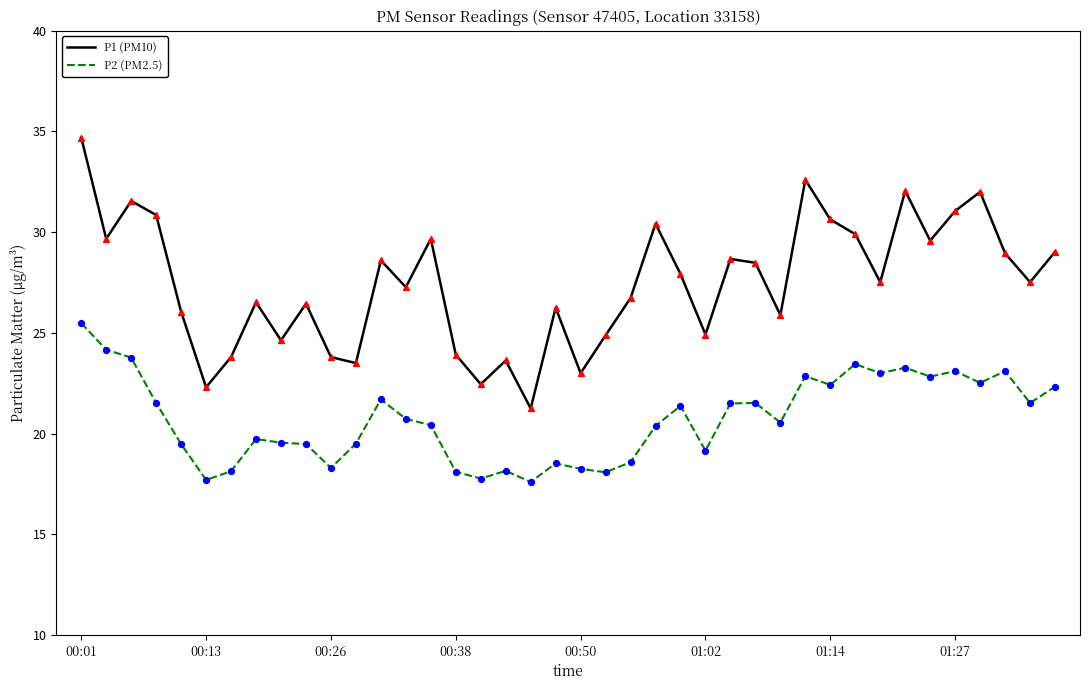

What are all the series names shown in the legend?

P1 (PM10), P2 (PM2.5)